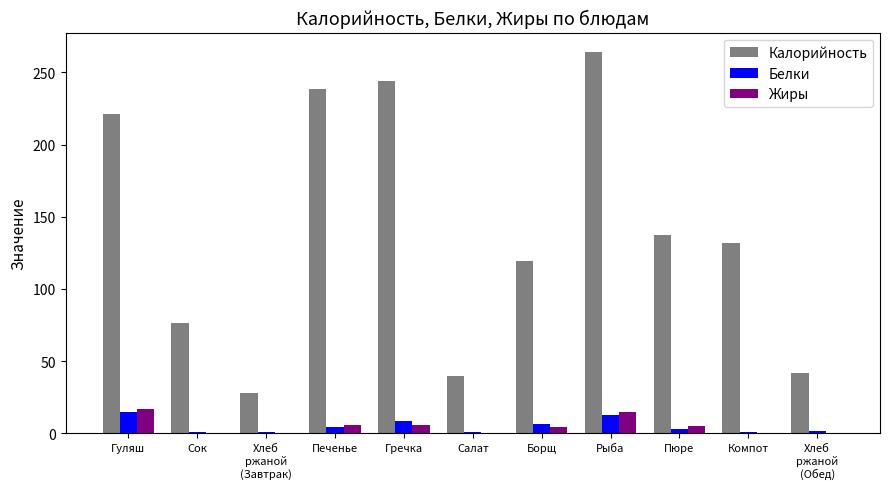

What is the greatest value displayed?

264.3